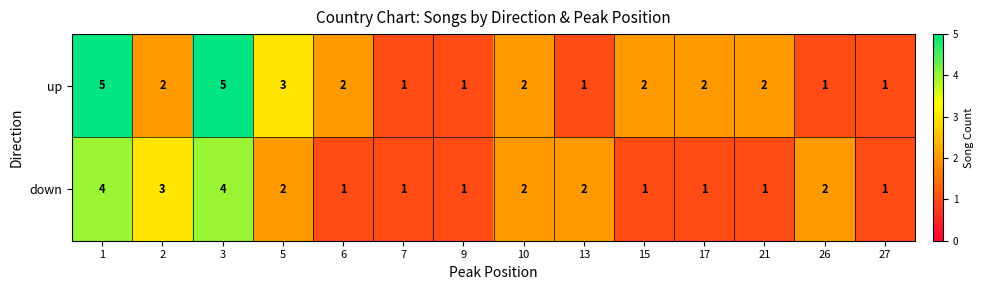

Count the down values in the range 1 to 2.

11